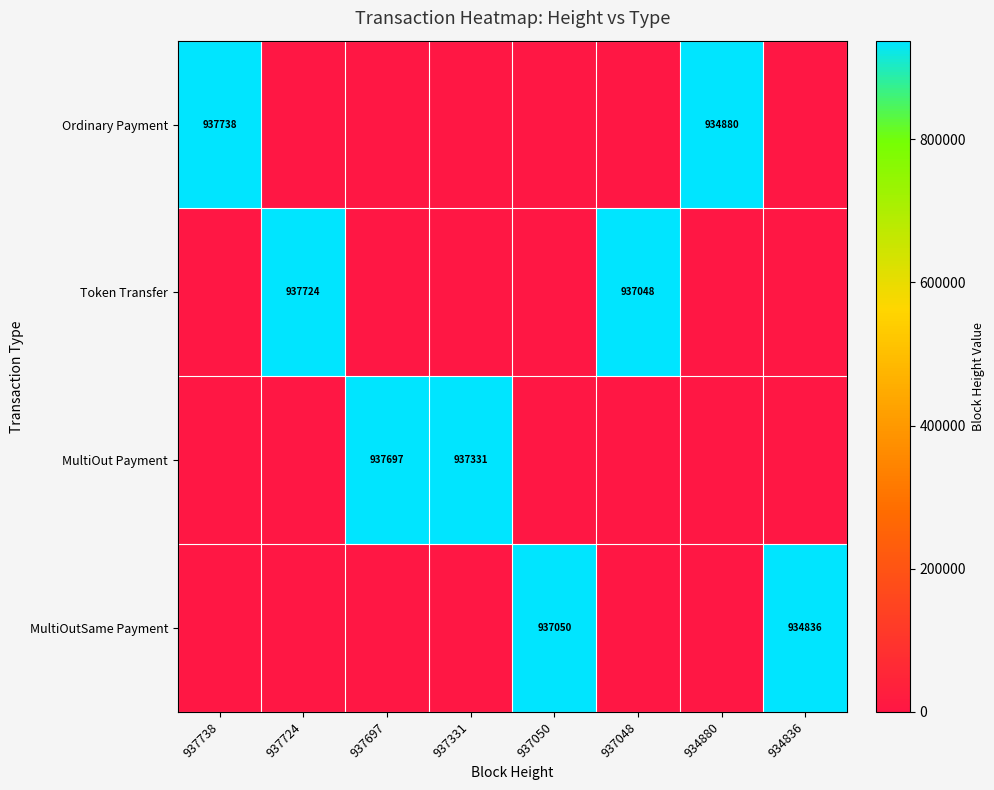

At how many categories does at least one series exceed 171030?

8